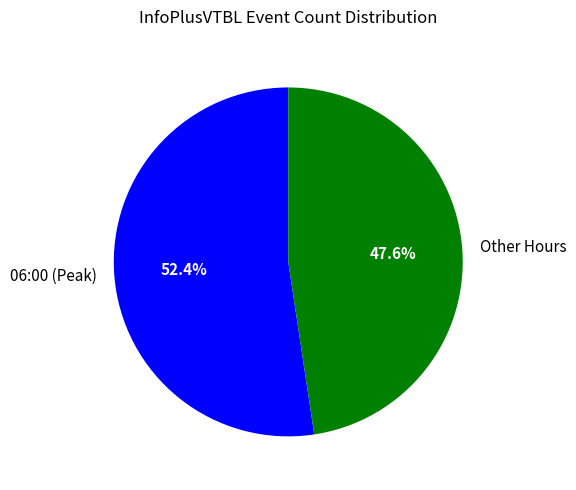

Which slice is the smallest?

Other Hours